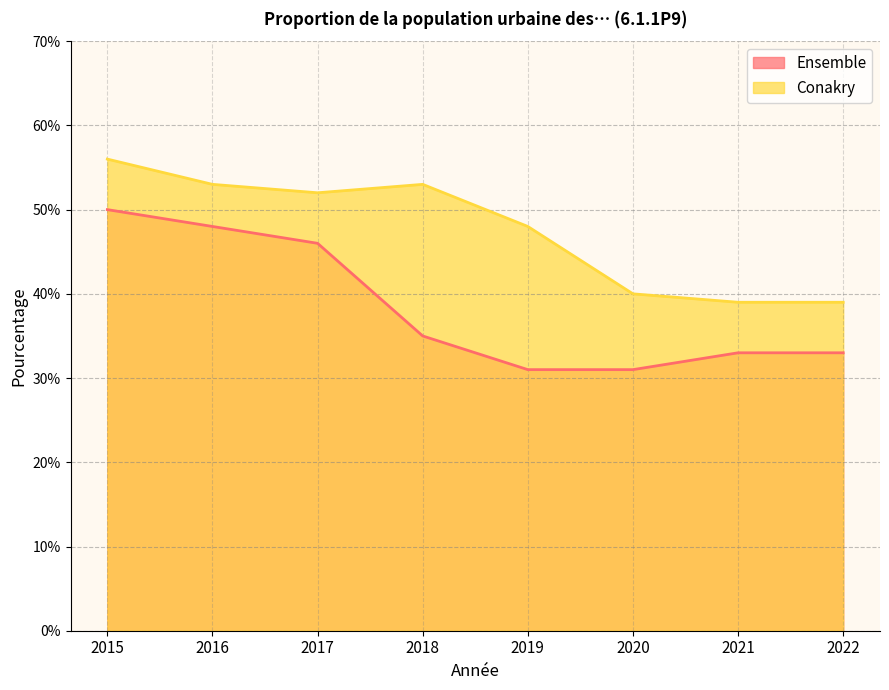

How many Ensemble values are between 0 and 1?

8